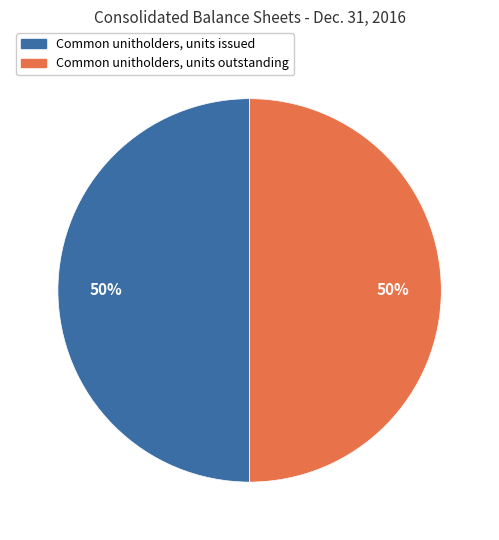

To the nearest percent, what is the average slice percentage?

50%